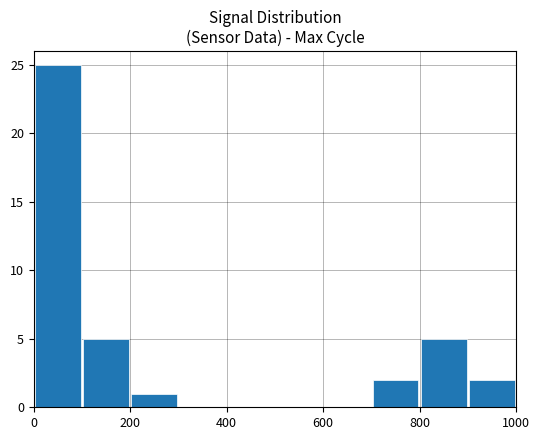

What is the greatest value displayed?

25